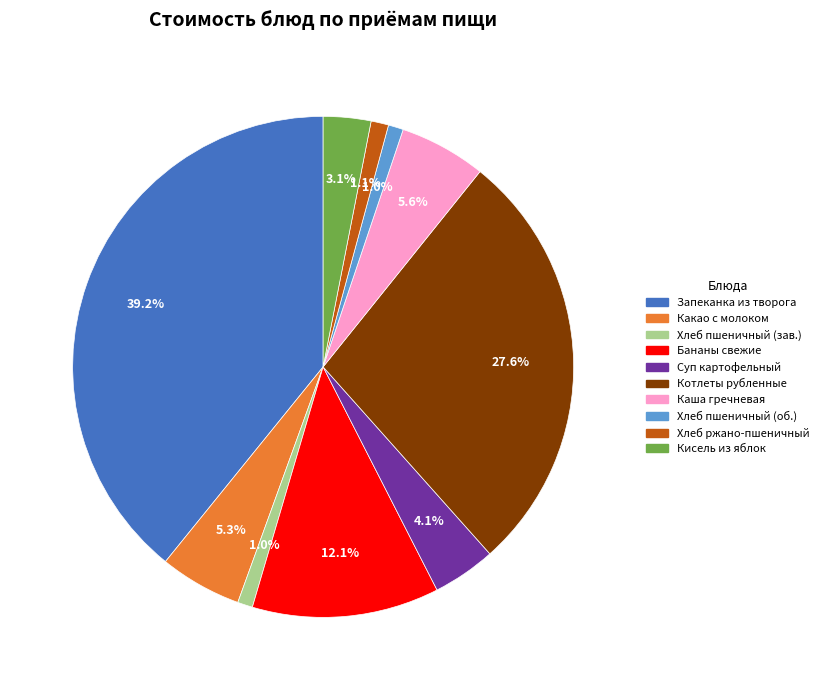

Does any single category account for the majority?

No